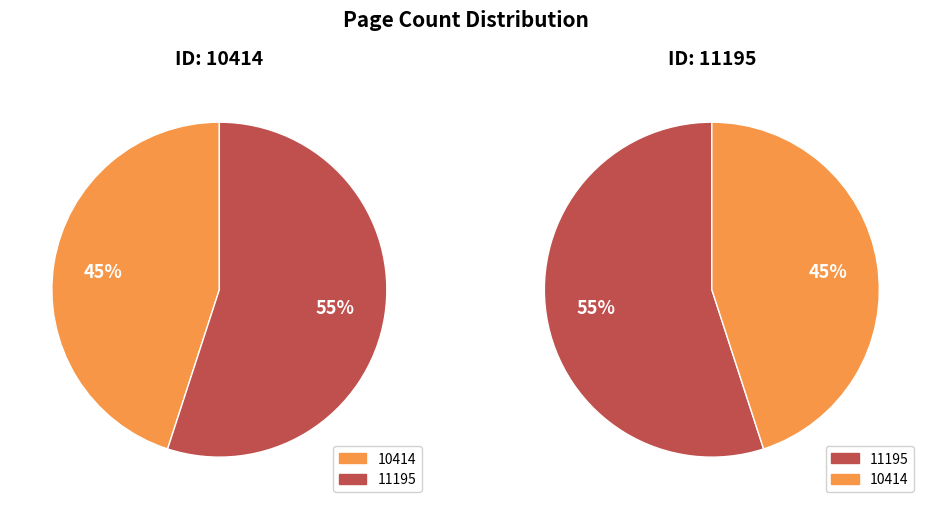

Which category has the biggest portion of the pie?

11195